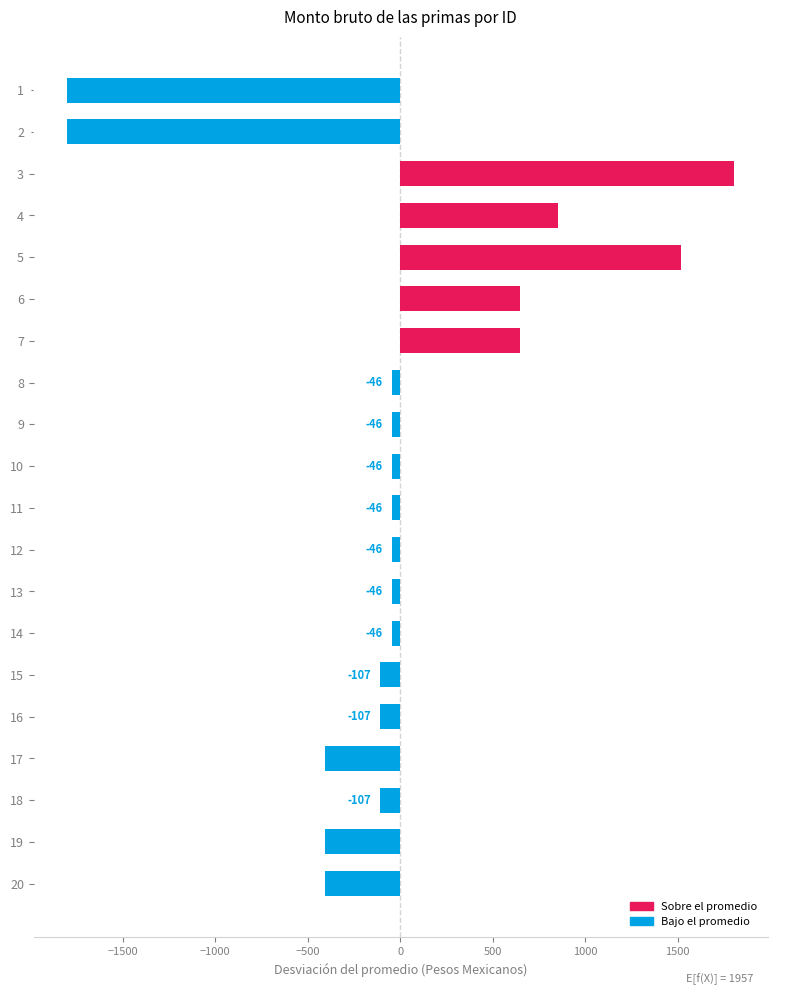

The chart shows a value of 646.4 at 7. True or false?

True